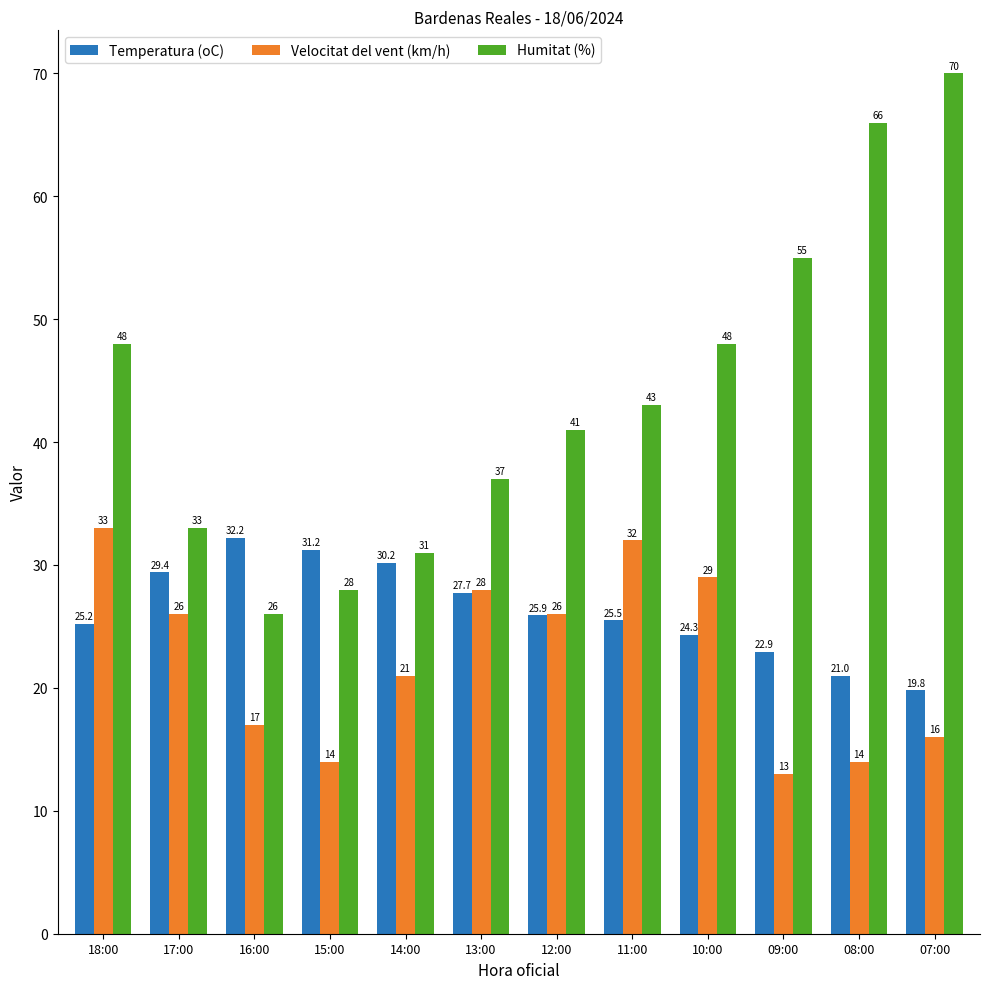

What is the label of the 4th bar from the right?

10:00